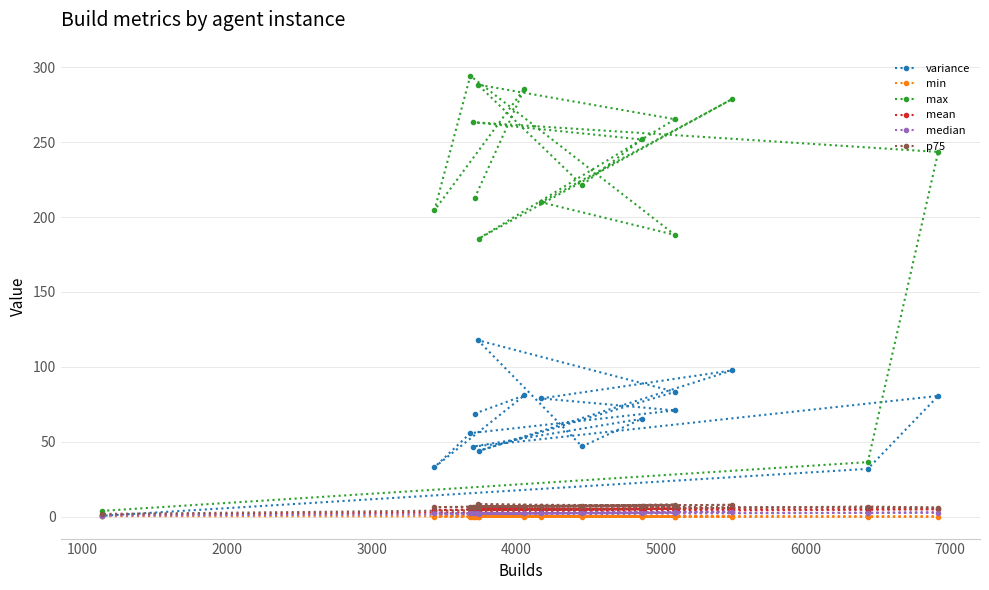

At how many categories does at least one series exceed 138?

14